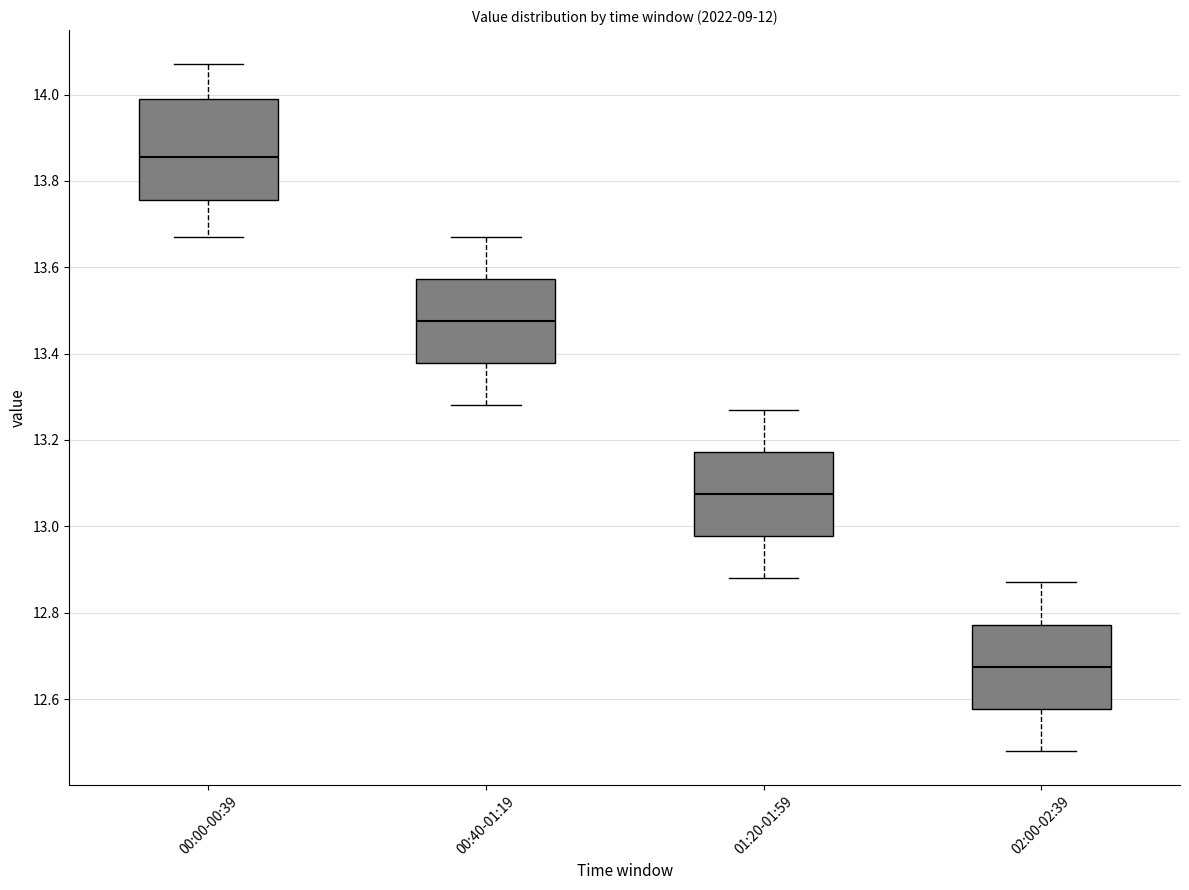

Which box has the lowest median line?

02:00-02:39